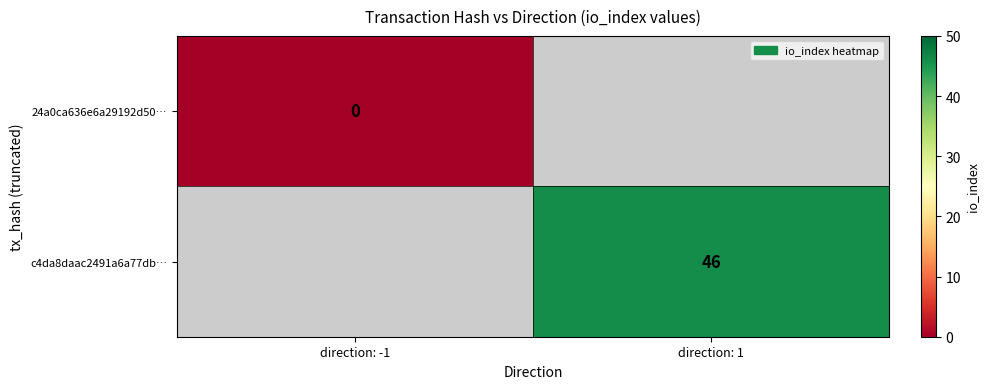

Is the value of 24a0ca636e6a29192d50… at direction: -1 greater than the value of c4da8daac2491a6a77db… at direction: 1?

No